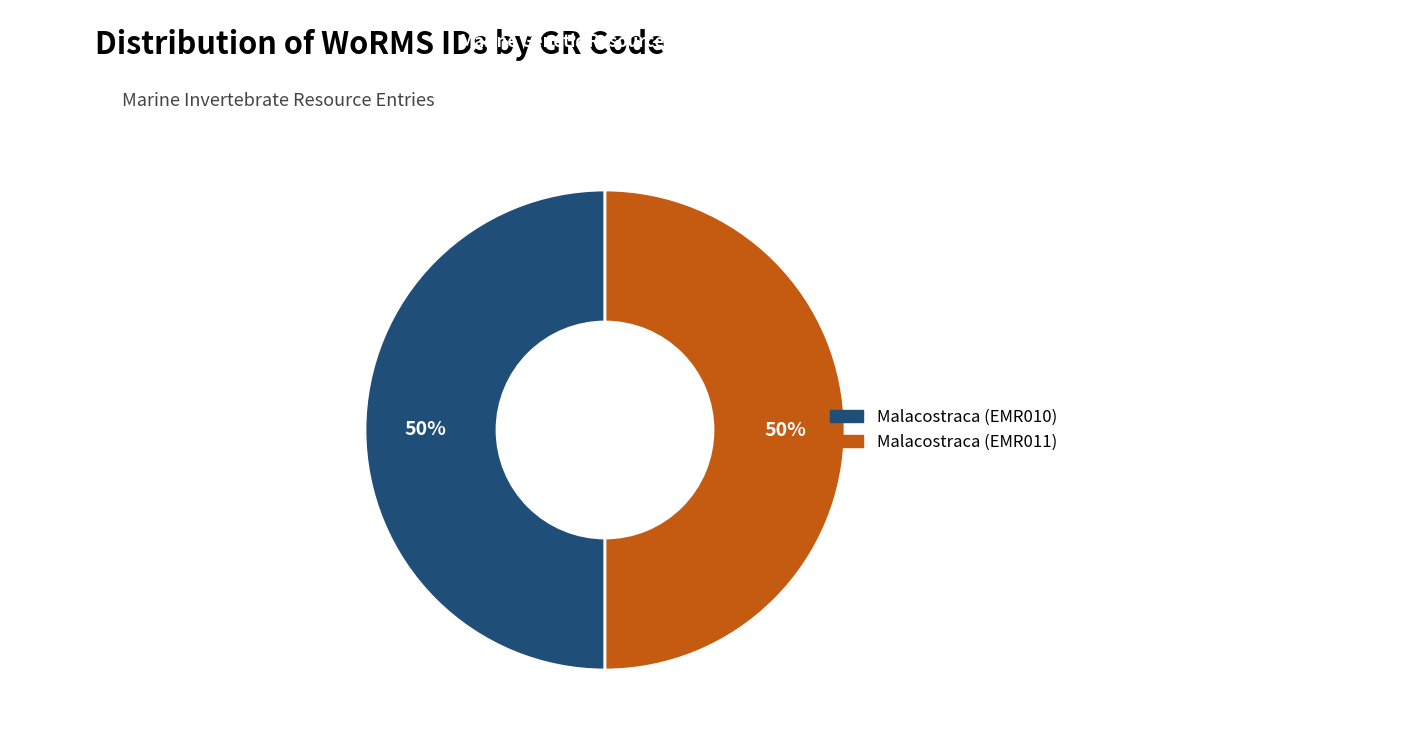

To the nearest percent, what is the combined percentage of Malacostraca (EMR010) and Malacostraca (EMR011)?

100%